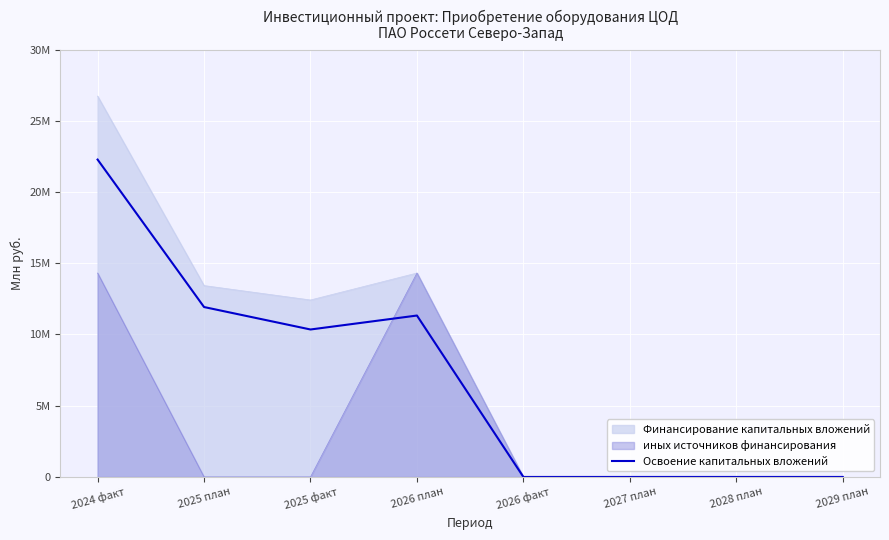

Between 2026 факт and 2026 план, which is larger?

2026 план